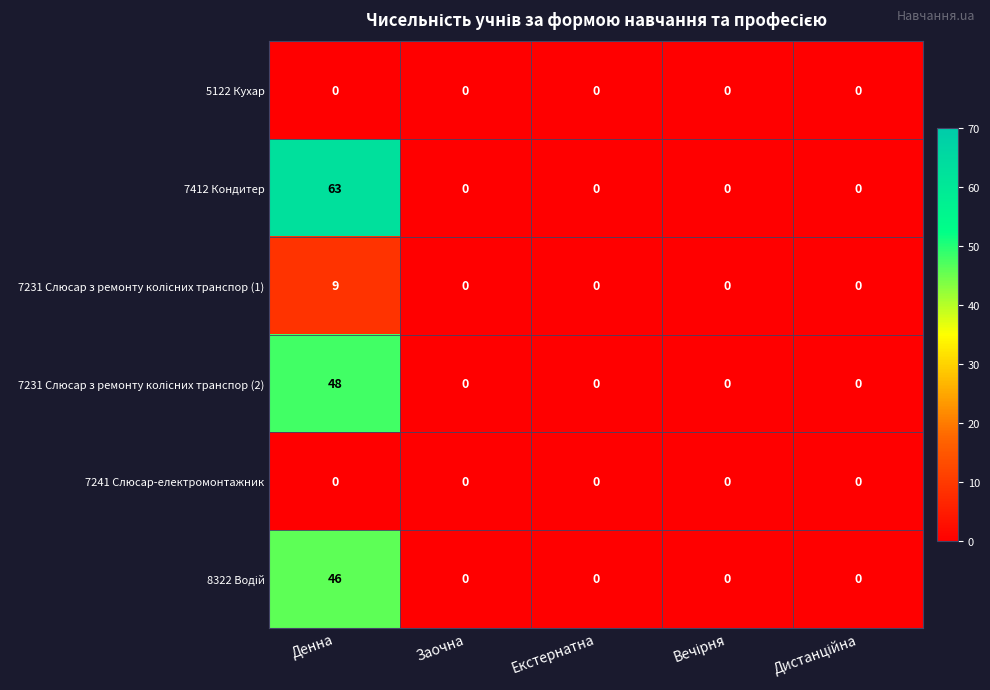

What is the sum of all 7412 Кондитер values?

63